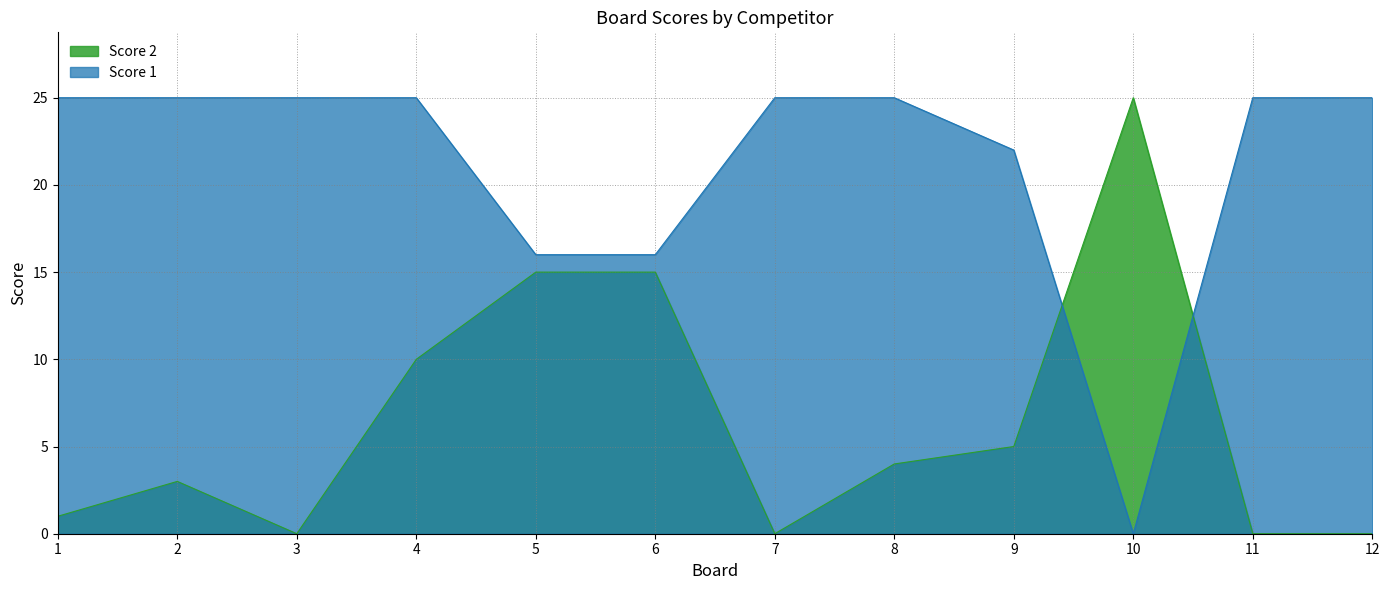

True or false: Score 1 and Score 2 intersect in this chart.

True